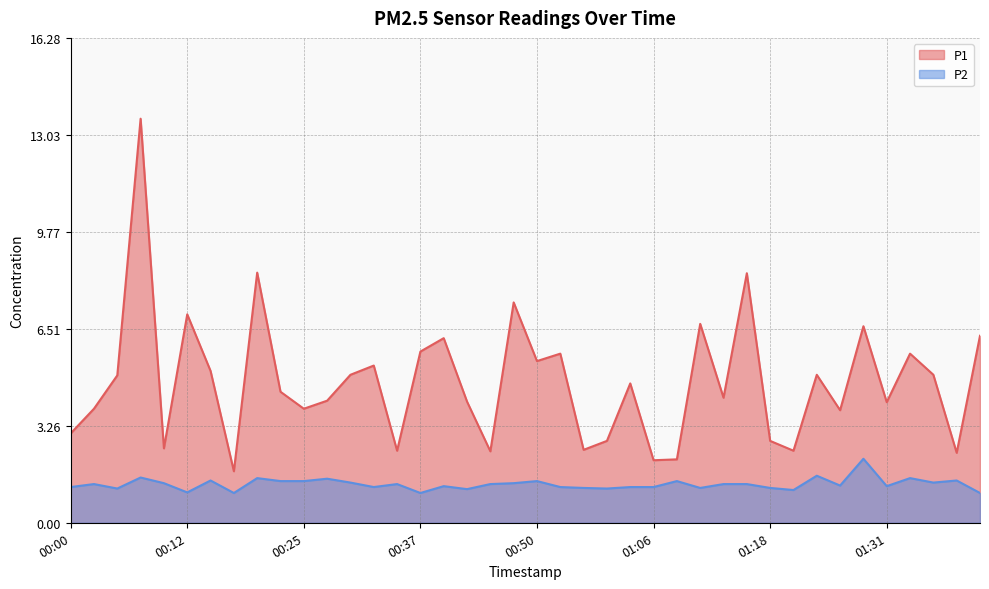

What is the sum of the P2 values at 01:08 and 01:11?

2.6